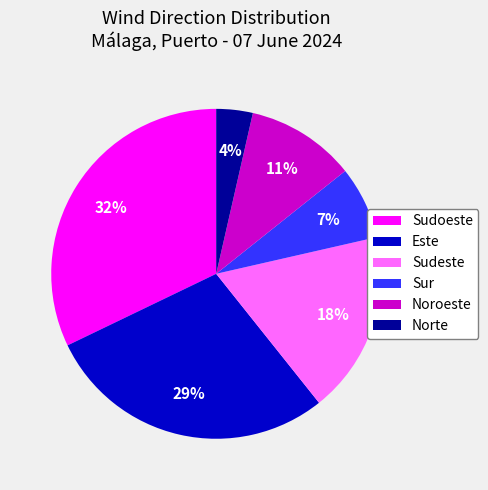

What is the largest slice in the pie chart?

Sudoeste